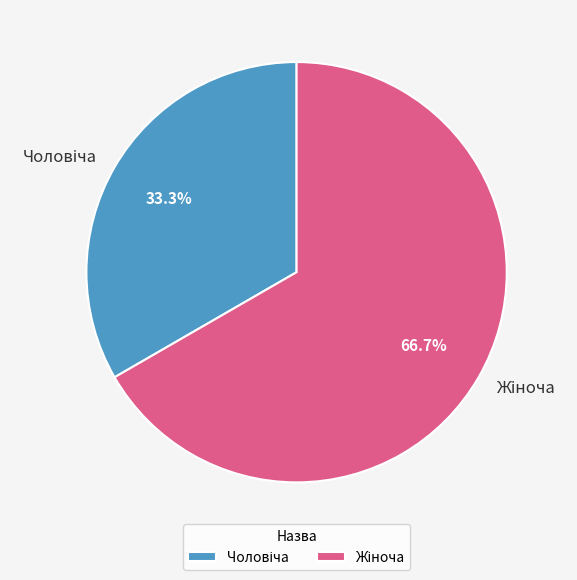

Is there any slice that represents more than half of the pie?

Yes